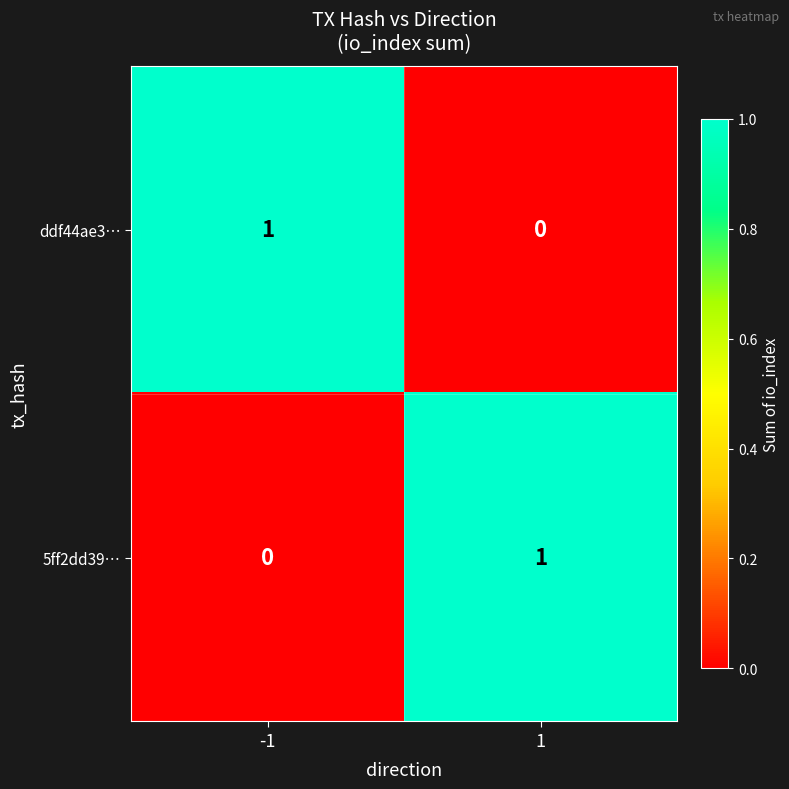

Is the value of 5ff2dd39… at -1 greater than the value of ddf44ae3… at -1?

No